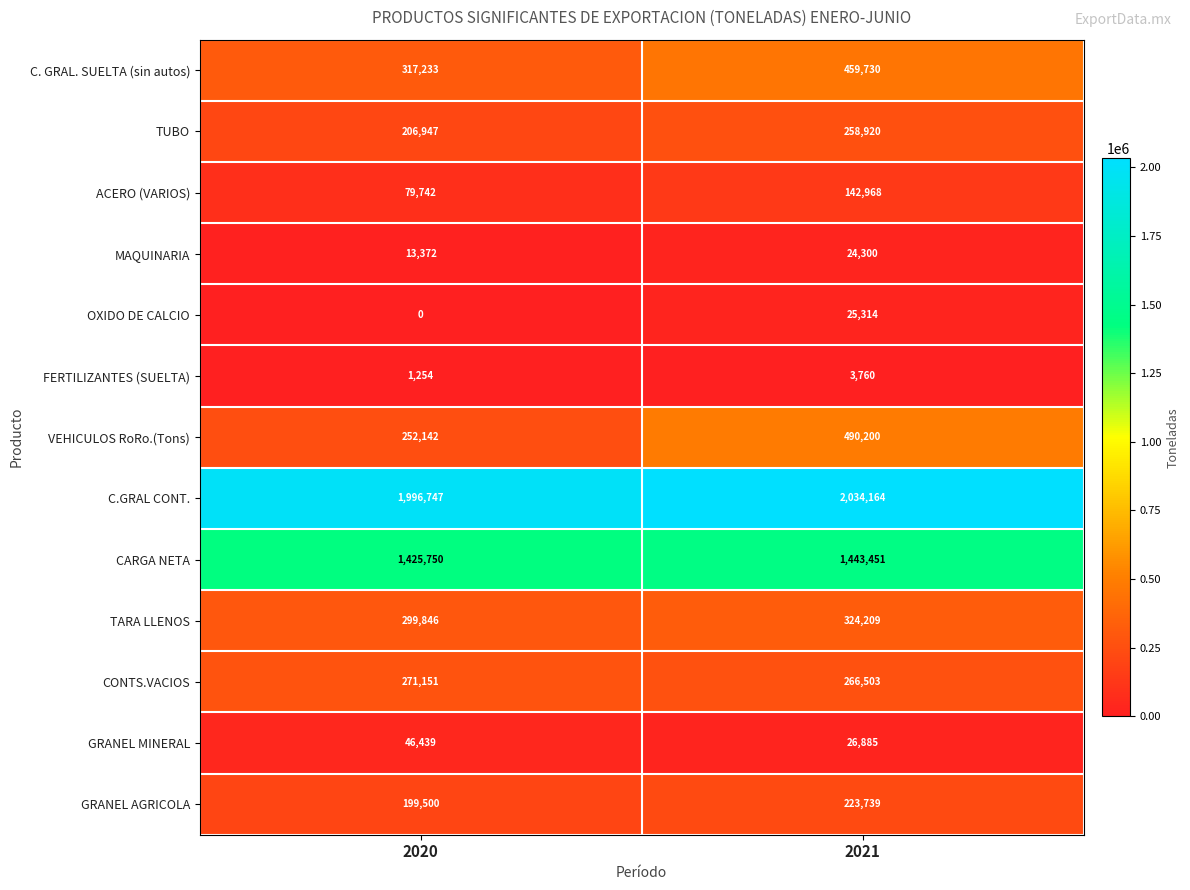

What is the sum of all ACERO (VARIOS) values?

222710